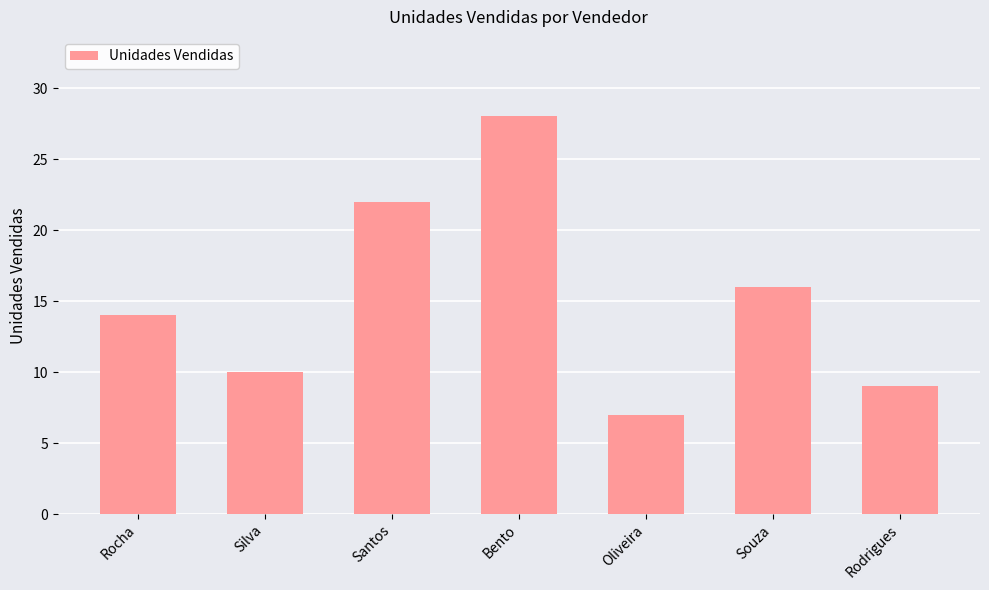

List the labels in order of value, largest first.

Bento, Santos, Souza, Rocha, Silva, Rodrigues, Oliveira